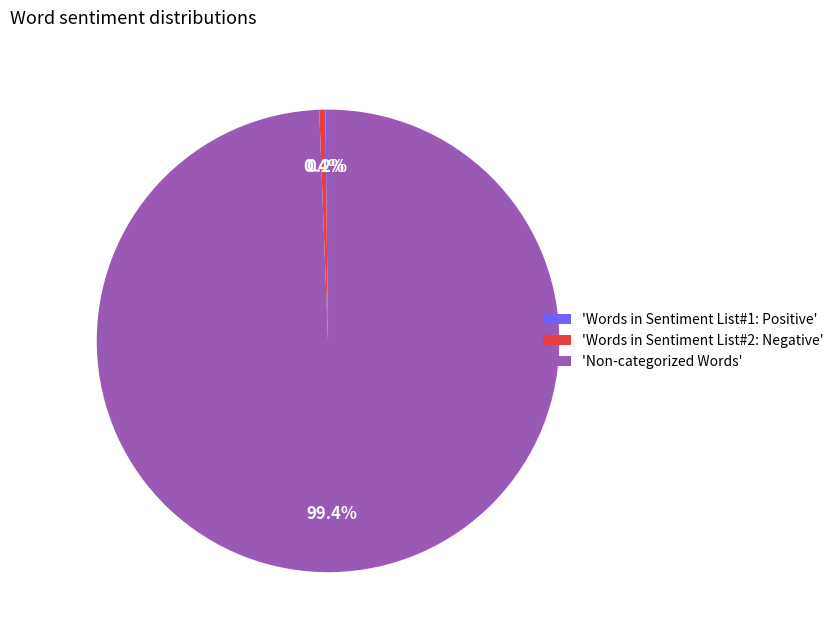

What portion of the pie excludes 'Non-categorized Words'?

0.6%